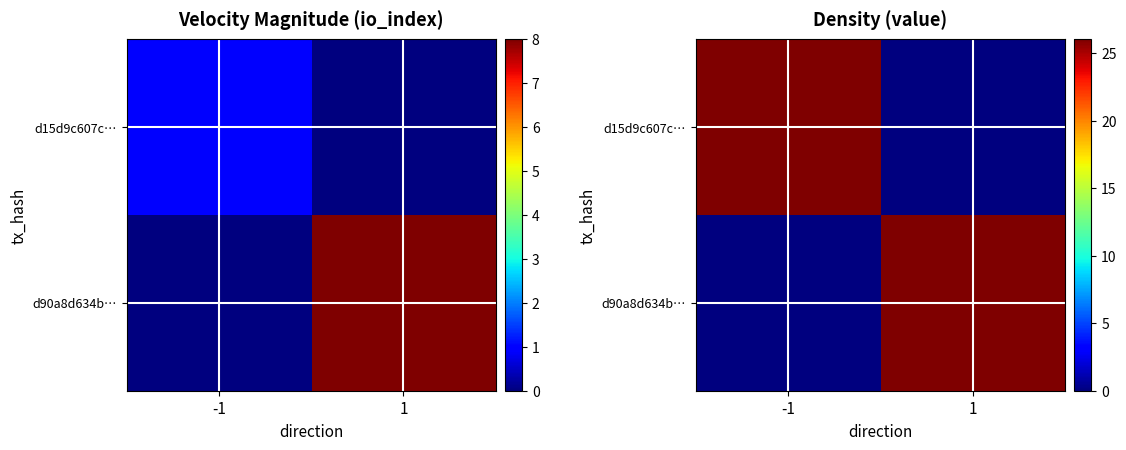

How many data points in d90a8d634b… are above 26?

1